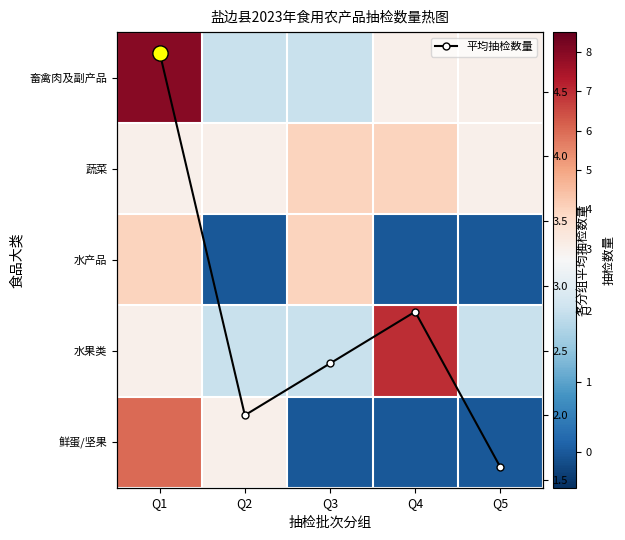

What is the minimum value for 平均抽检数量?

1.6